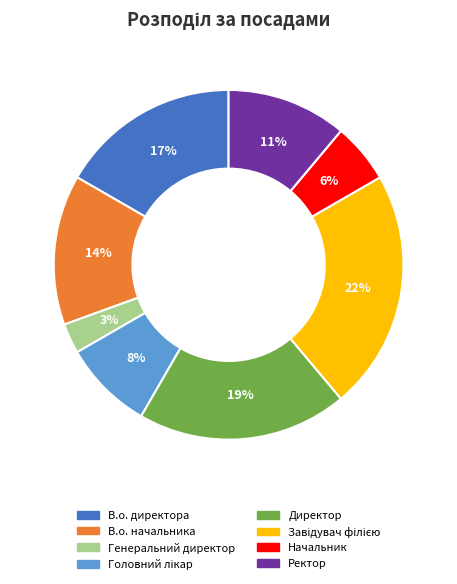

Count the number of slices in the pie.

8